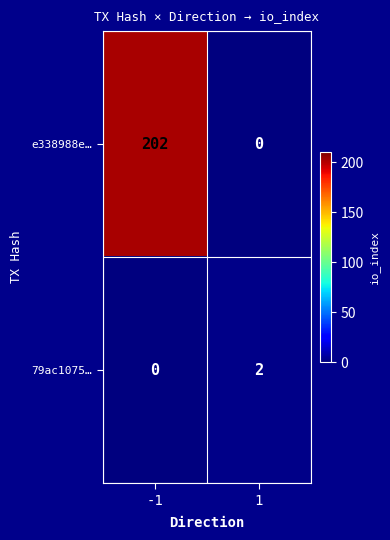

What is the sum of the e338988e… values at -1 and 1?

202